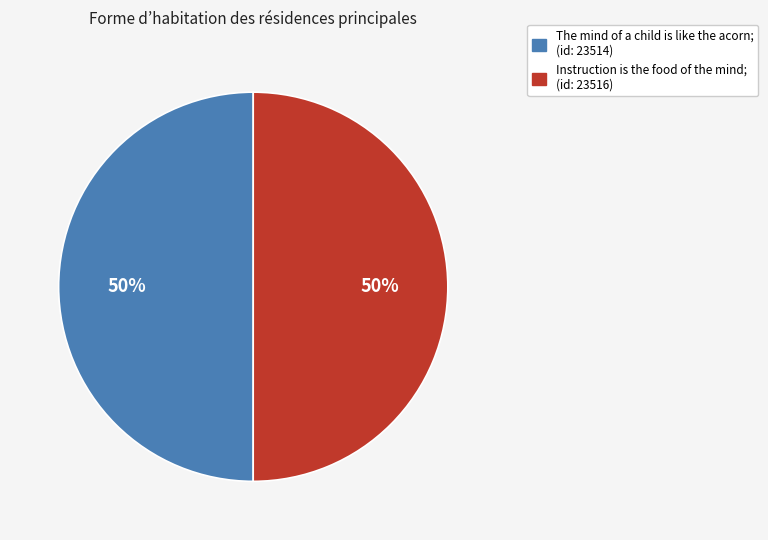

What is the ratio of the value at The mind of a child is like the acorn to the value at Instruction is the food of the mind?

1.0